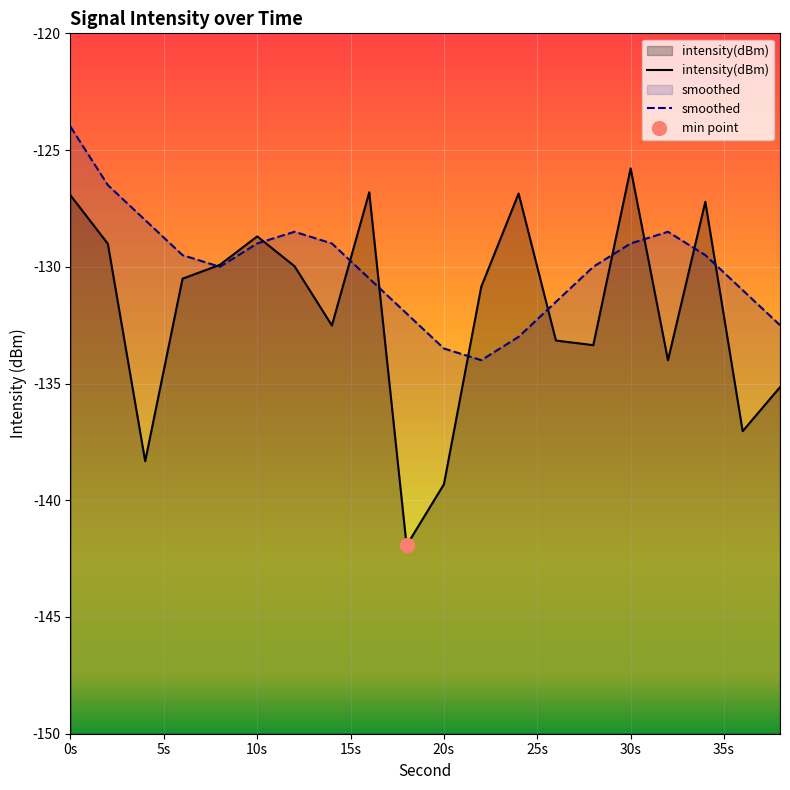

Rank the series by their maximum value, from highest to lowest.

smoothed, intensity(dBm)